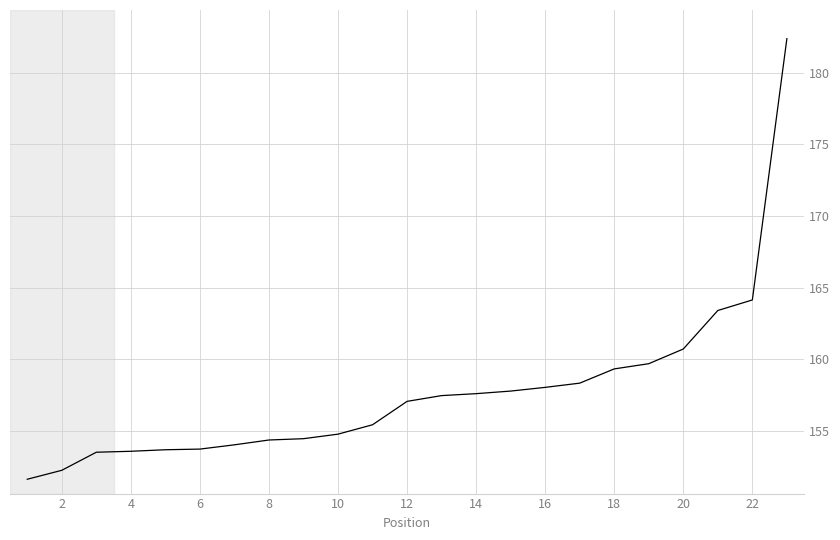

What is the sum of all values?

3627.7